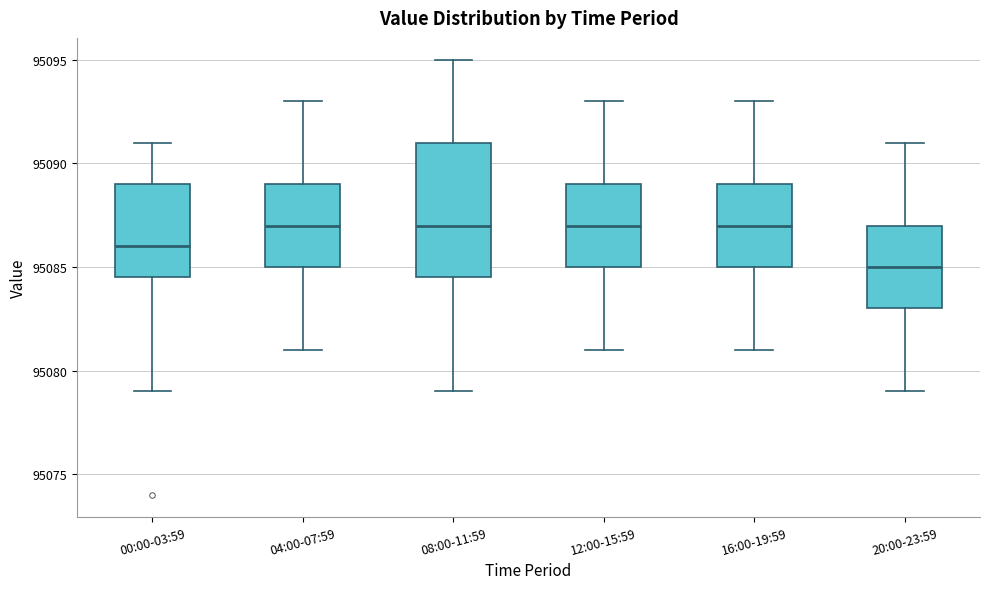

Which box is the tallest, from its lower edge to its upper edge?

08:00-11:59